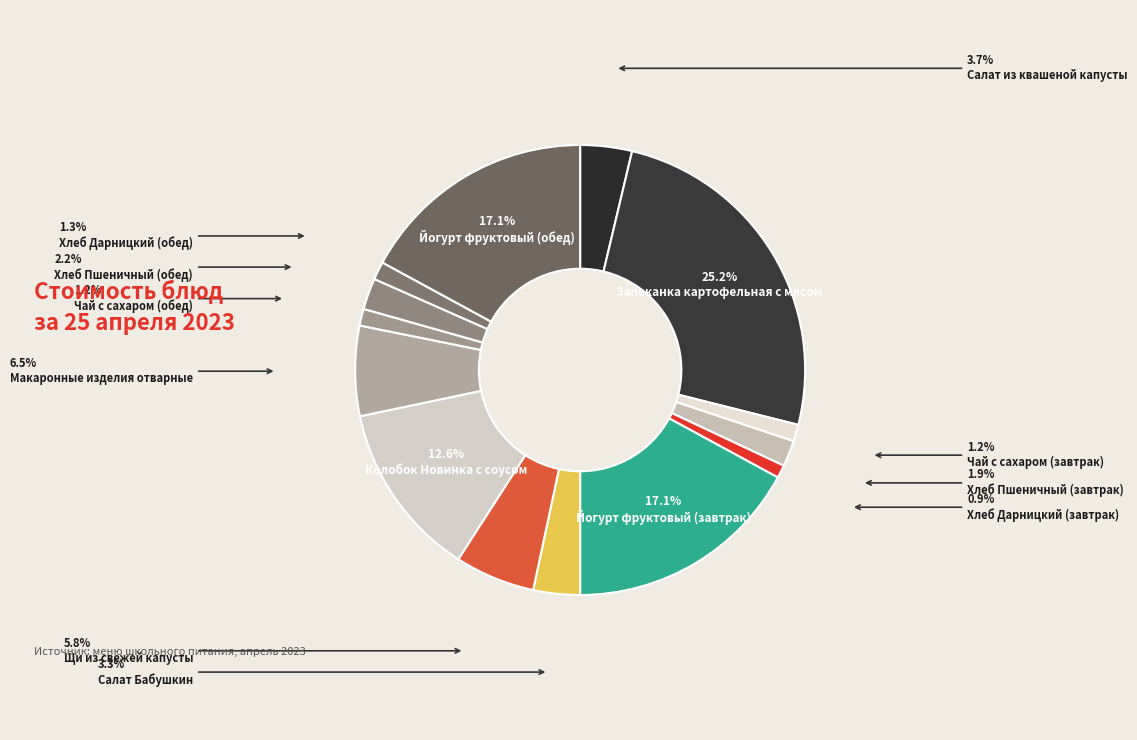

Does any single category account for the majority?

No